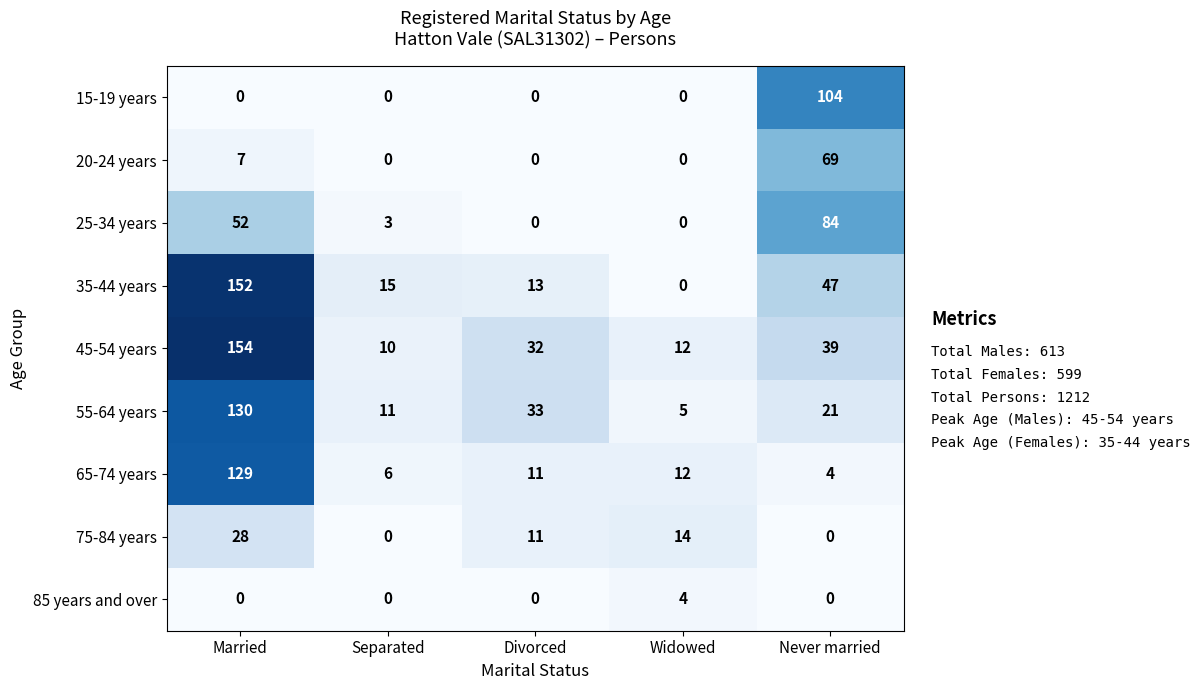

The 75-84 years series shows 9 at Widowed. True or false?

False